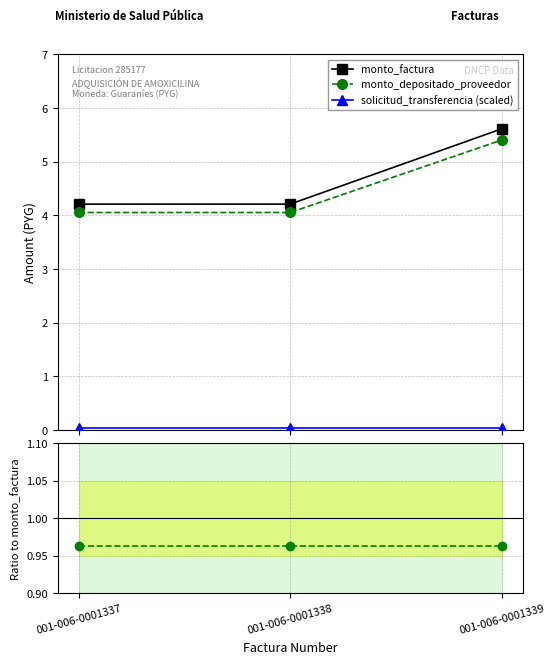

Which has a higher value, 001-006-0001339 or 001-006-0001337?

001-006-0001339